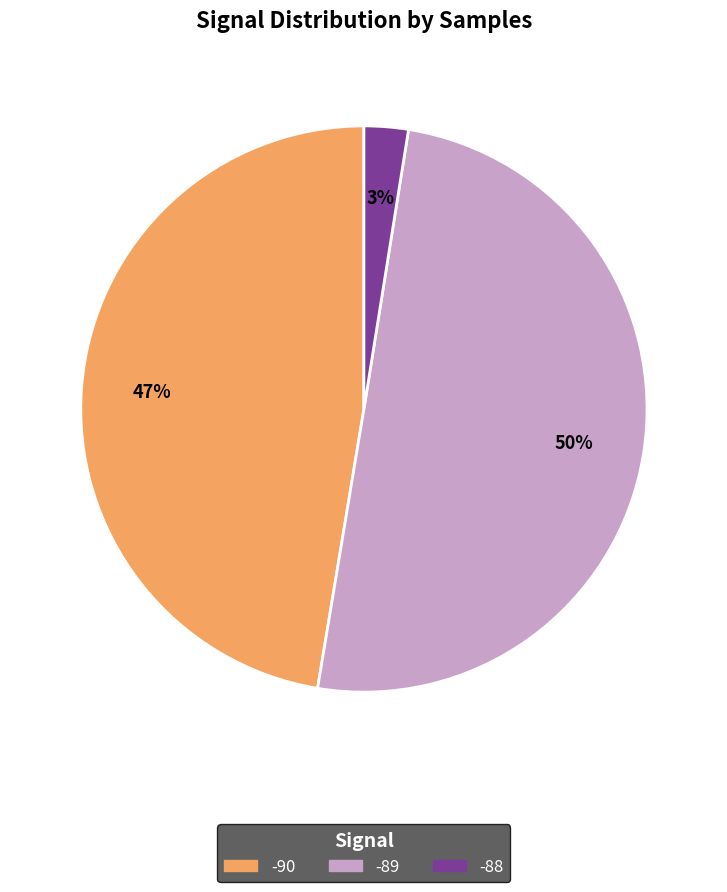

Approximately how many times larger is the value at -89 compared to -90?

1.1